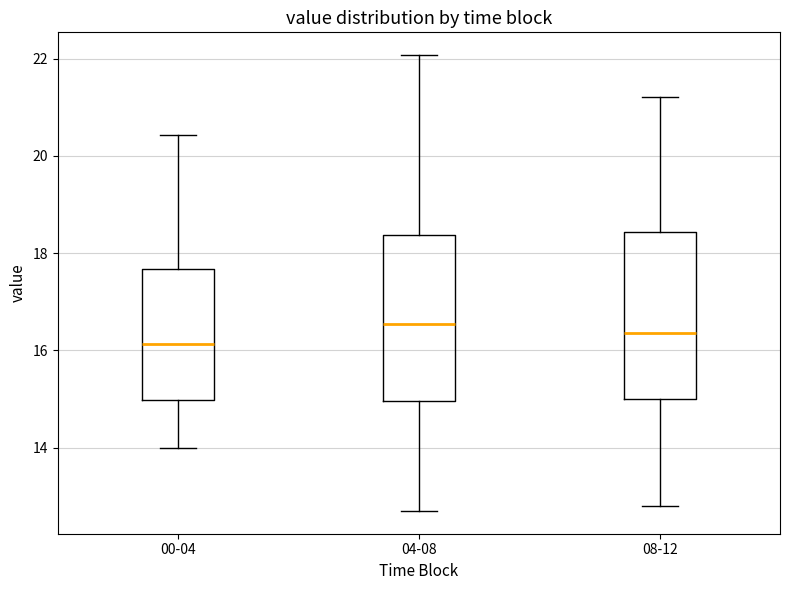

Reading left to right, read every box against the y-axis: the position of its median line, the range the box covers, and the ends of its whiskers. The values are not printed on the chart, so give them approximately, as read against the axis.

00-04: median 16.2, box 15.0 to 17.6, whiskers 14.0 to 20.4
04-08: median 16.6, box 15.0 to 18.4, whiskers 12.8 to 22.0
08-12: median 16.4, box 15.0 to 18.4, whiskers 12.8 to 21.2